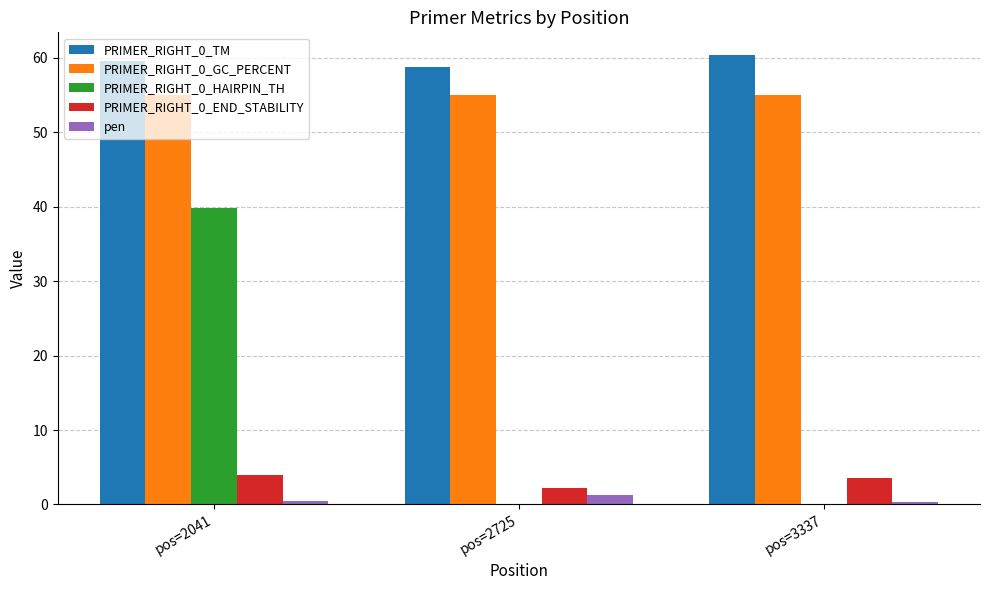

At which category is the sum across all series the highest?

pos=2041